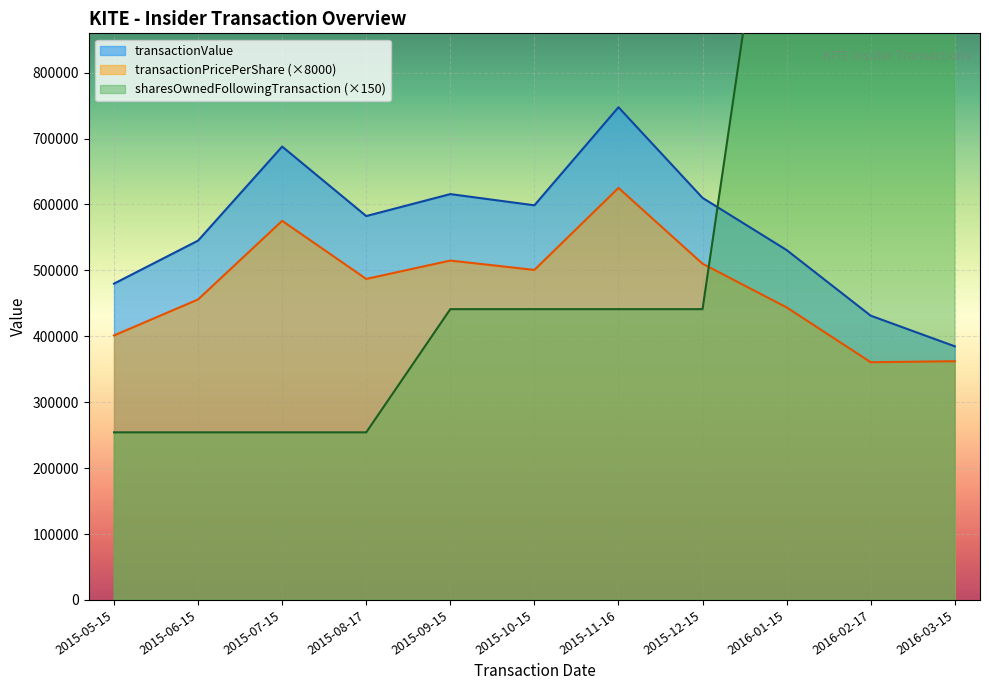

Reading left to right, extract all data points from this chart.

transactionValue: 2015-05-15=479867.0	2015-06-15=545168.0	2015-07-15=687828.0	2015-08-17=582407.0	2015-09-15=615733.0	2015-10-15=598731.0	2015-11-16=747507.0	2015-12-15=609994.0	2016-01-15=530831.0	2016-02-17=431279.0	2016-03-15=384791.0
transactionPricePerShare: 2015-05-15=401268.0	2015-06-15=455873.6	2015-07-15=575167.2	2015-08-17=487013.6	2015-09-15=514880.0	2015-10-15=500663.2	2015-11-16=625071.2	2015-12-15=510081.6	2016-01-15=443884.8	2016-02-17=360638.4	2016-03-15=362156.0
sharesOwnedFollowingTransaction: 2015-05-15=254250.0	2015-06-15=254250.0	2015-07-15=254250.0	2015-08-17=254250.0	2015-09-15=441150.0	2015-10-15=441150.0	2015-11-16=441150.0	2015-12-15=441150.0	2016-01-15=1311150.0	2016-02-17=1311150.0	2016-03-15=1531650.0